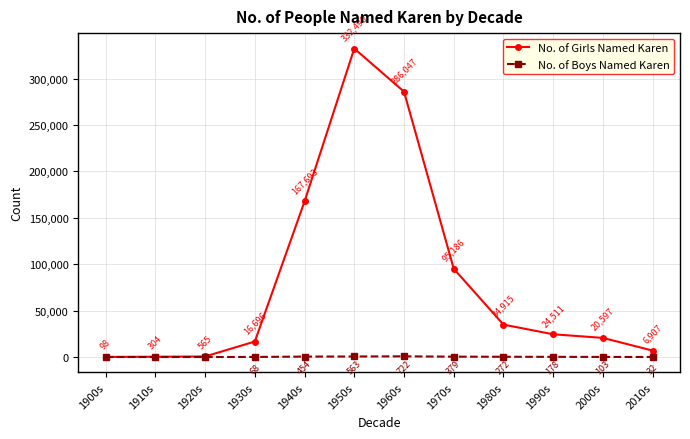

In No. of Boys Named Karen, how many points are higher than both neighbors (excluding endpoints)?

1